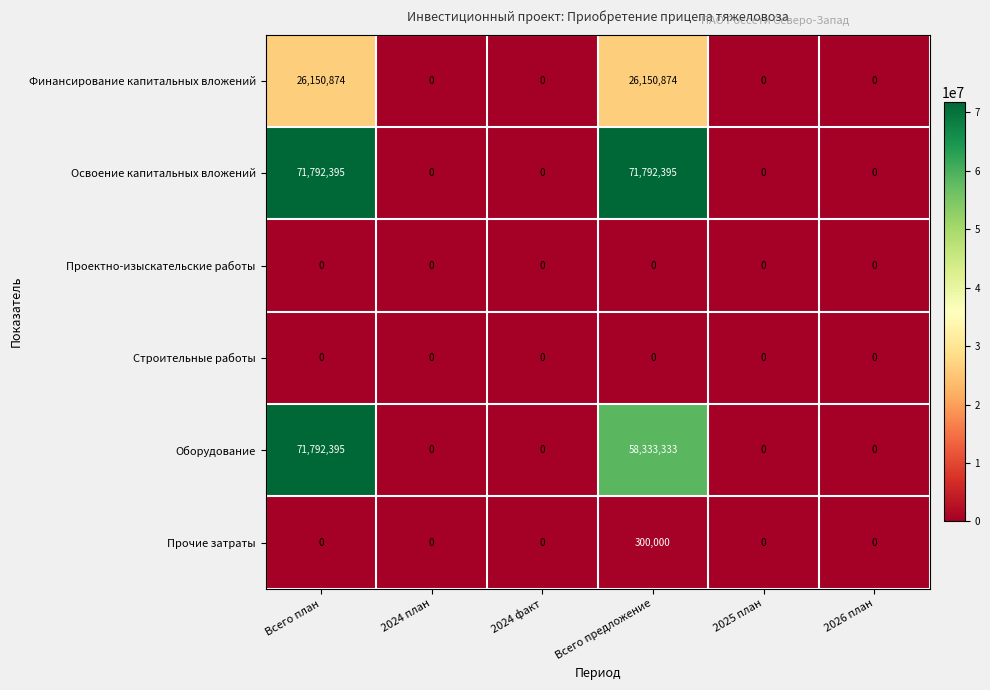

How many series are shown in this chart?

6